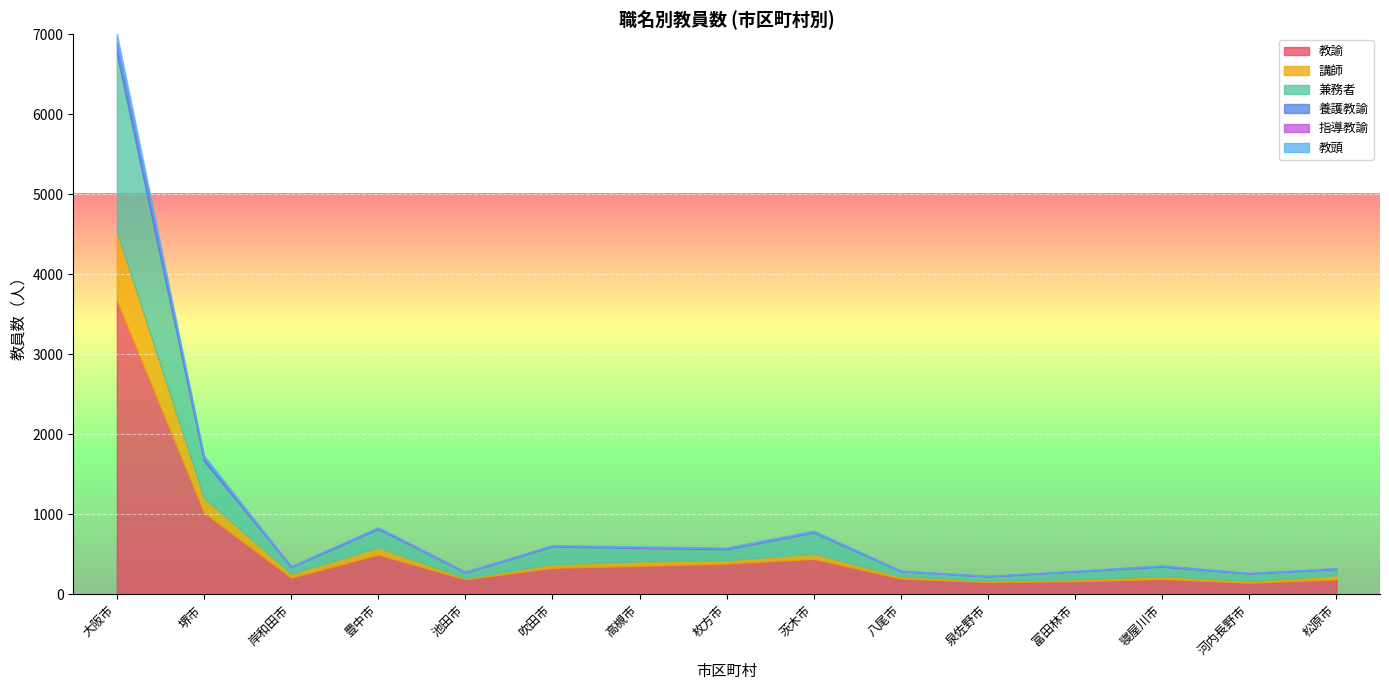

What position from the right is 堺市?

14